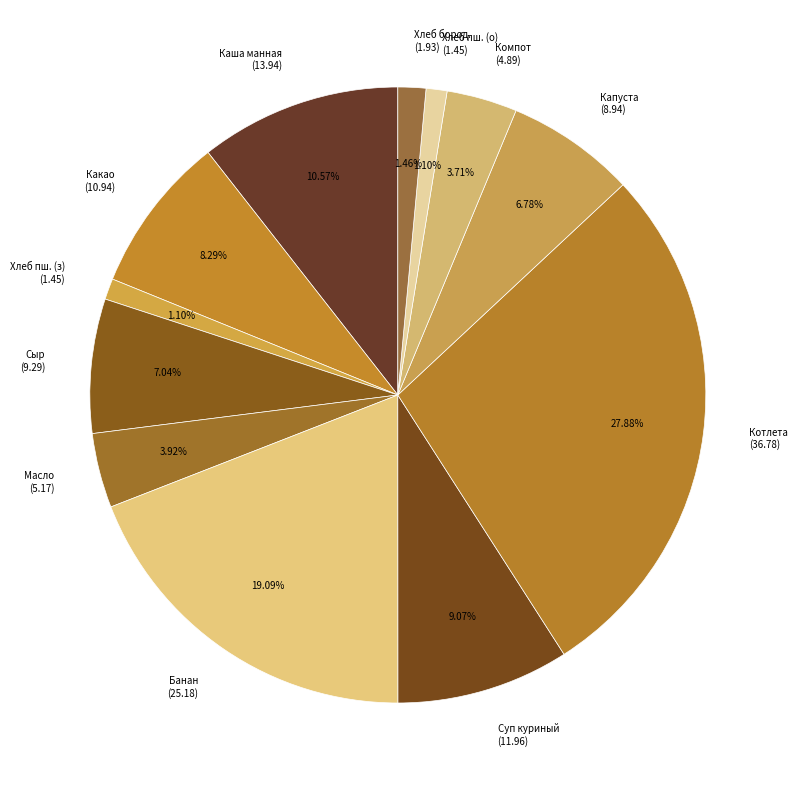

Combined, do Хлеб пш. (о) (1.45) and Хлеб бород. (1.93) account for over 50%?

No